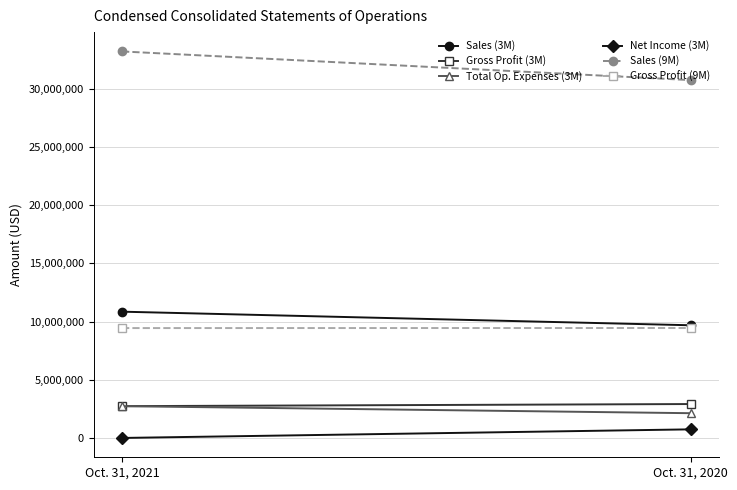

At which category is the sum across all series the highest?

Oct. 31, 2021